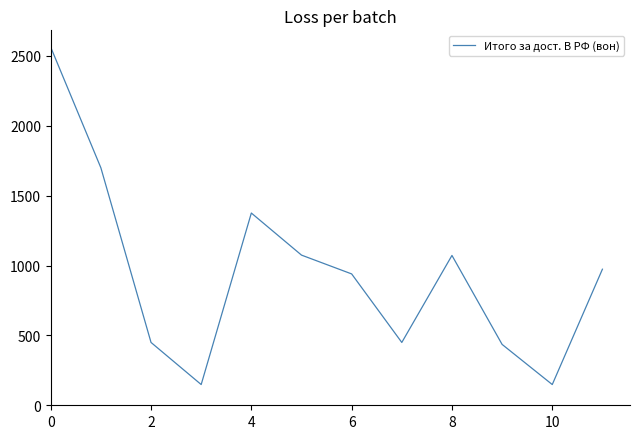

What is the difference between the maximum and minimum values?

2414.1